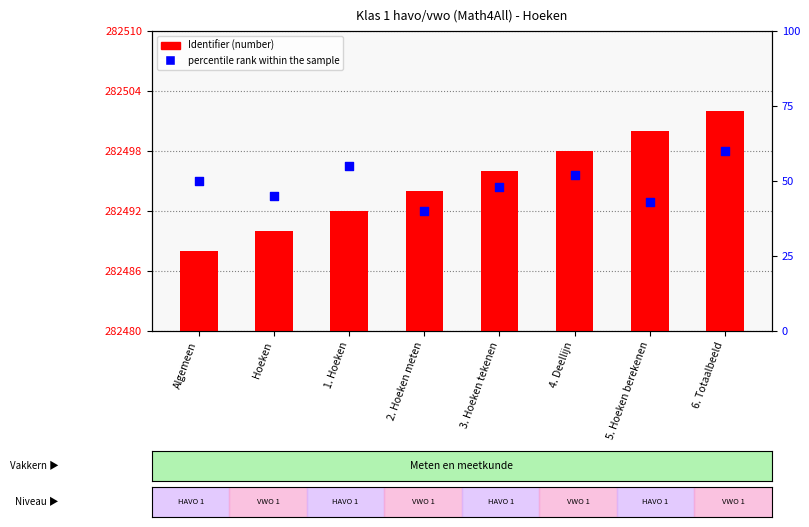

What is the total value across all series at 3. Hoeken tekenen?

282544